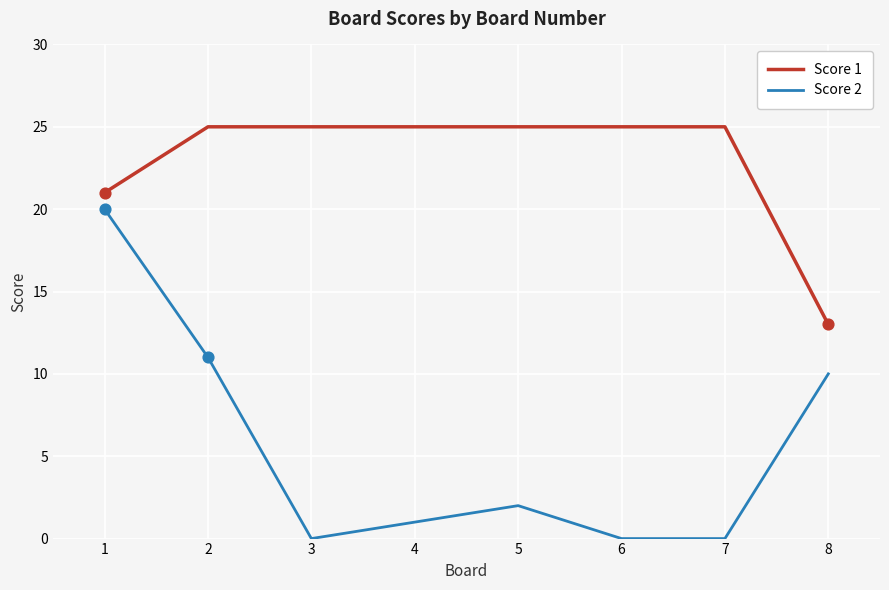

Which series has the widest spread of values?

Score 2